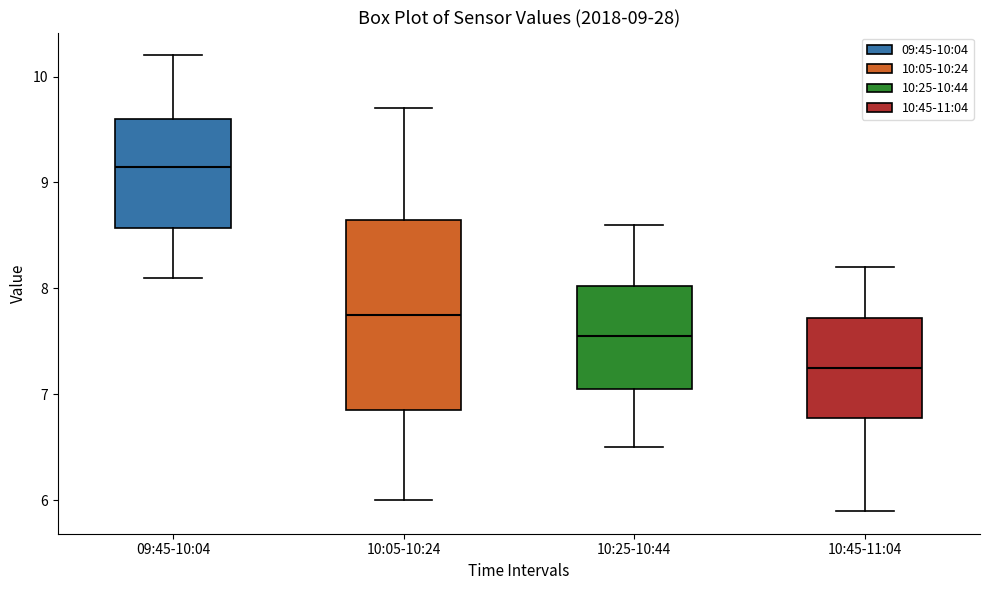

Which box has the highest median line?

09:45-10:04